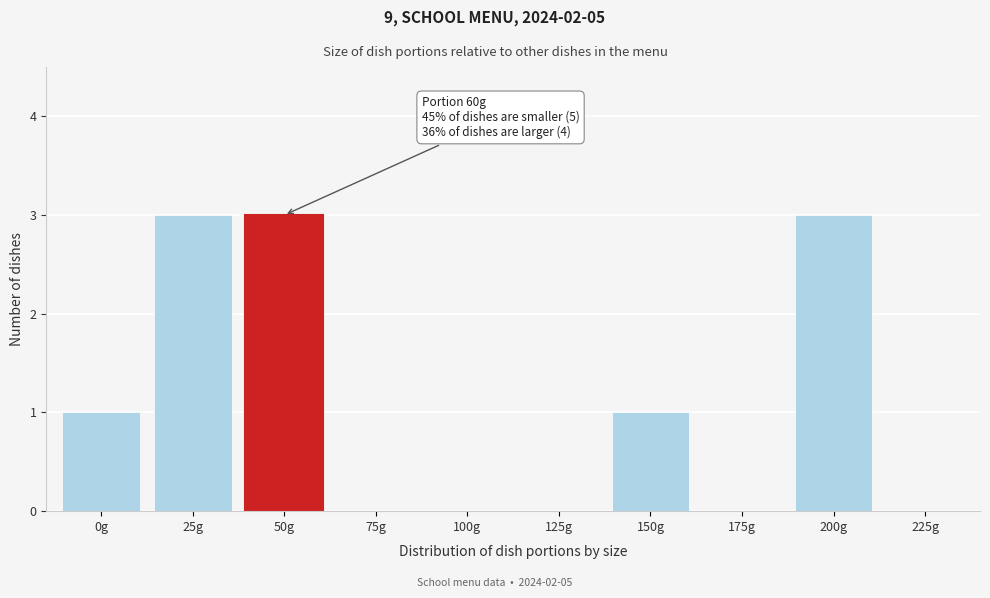

Reading right to left, list all the values displayed in this chart.

225g=0	200g=3	175g=0	150g=1	125g=0	100g=0	75g=0	50g=3	25g=3	0g=1